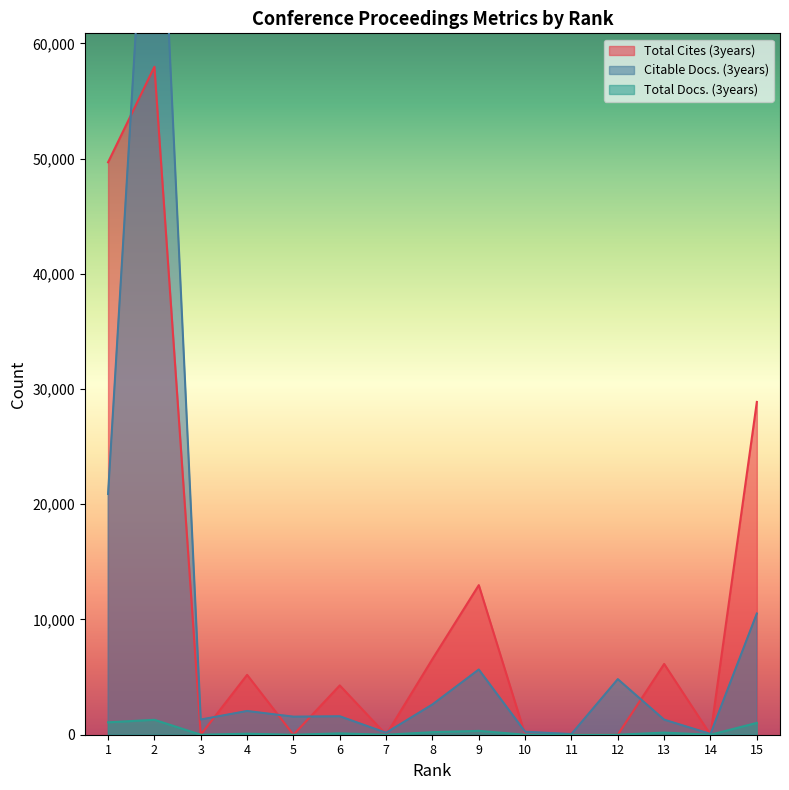

True or false: Citable Docs. (3years) and Total Cites (3years) intersect in this chart.

True